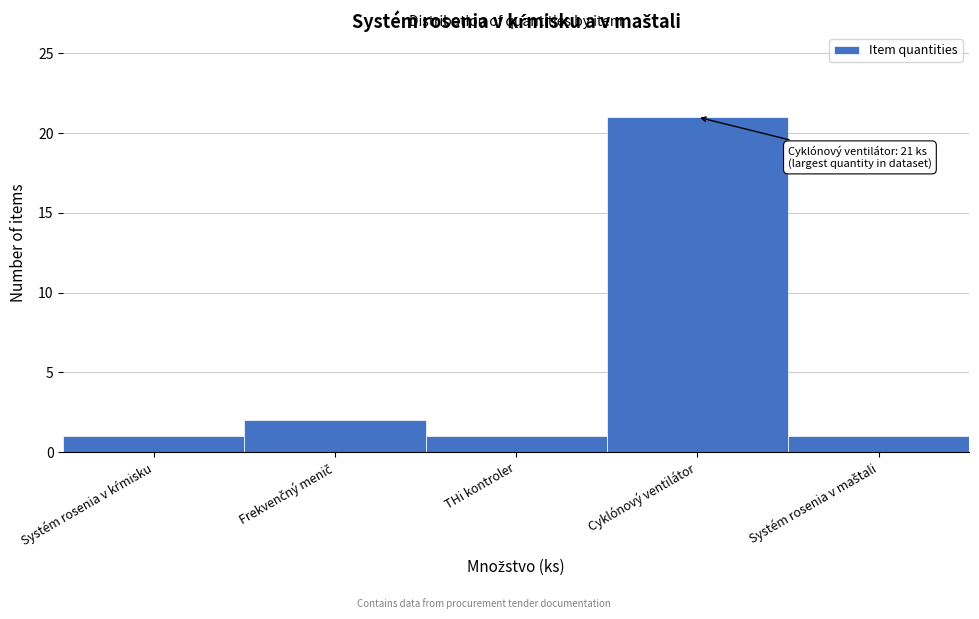

Which category has the highest value across all series?

Cyklónový ventilátor